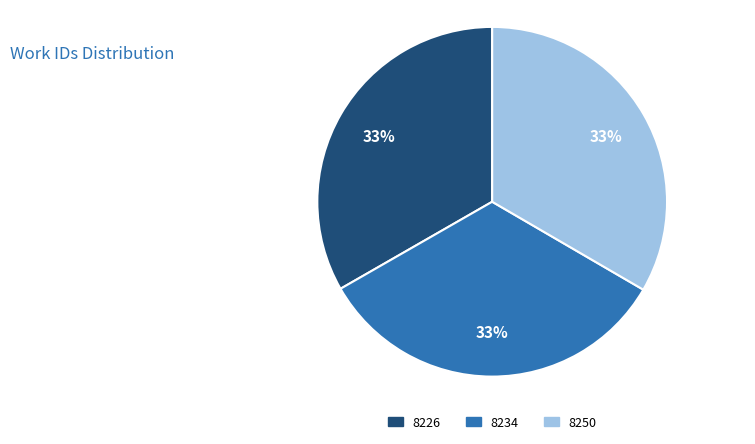

Count the number of slices in the pie.

3